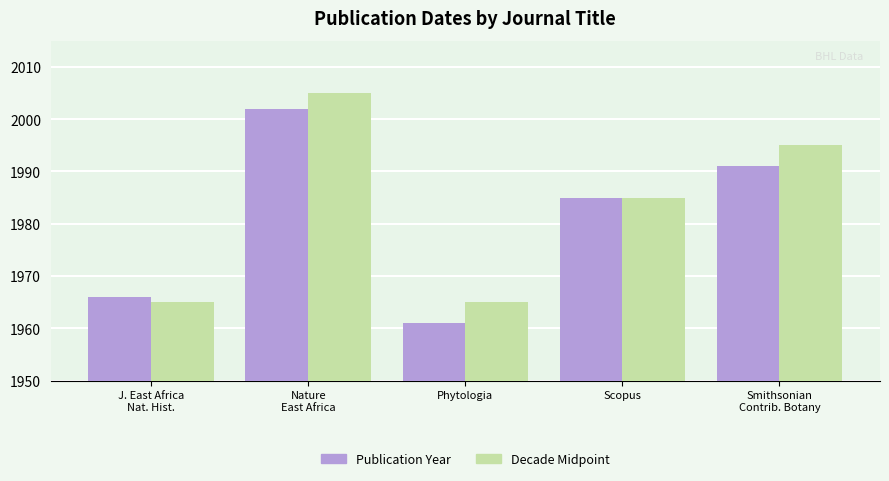

Read the Publication Year value at Phytologia, to the nearest 5.

1960